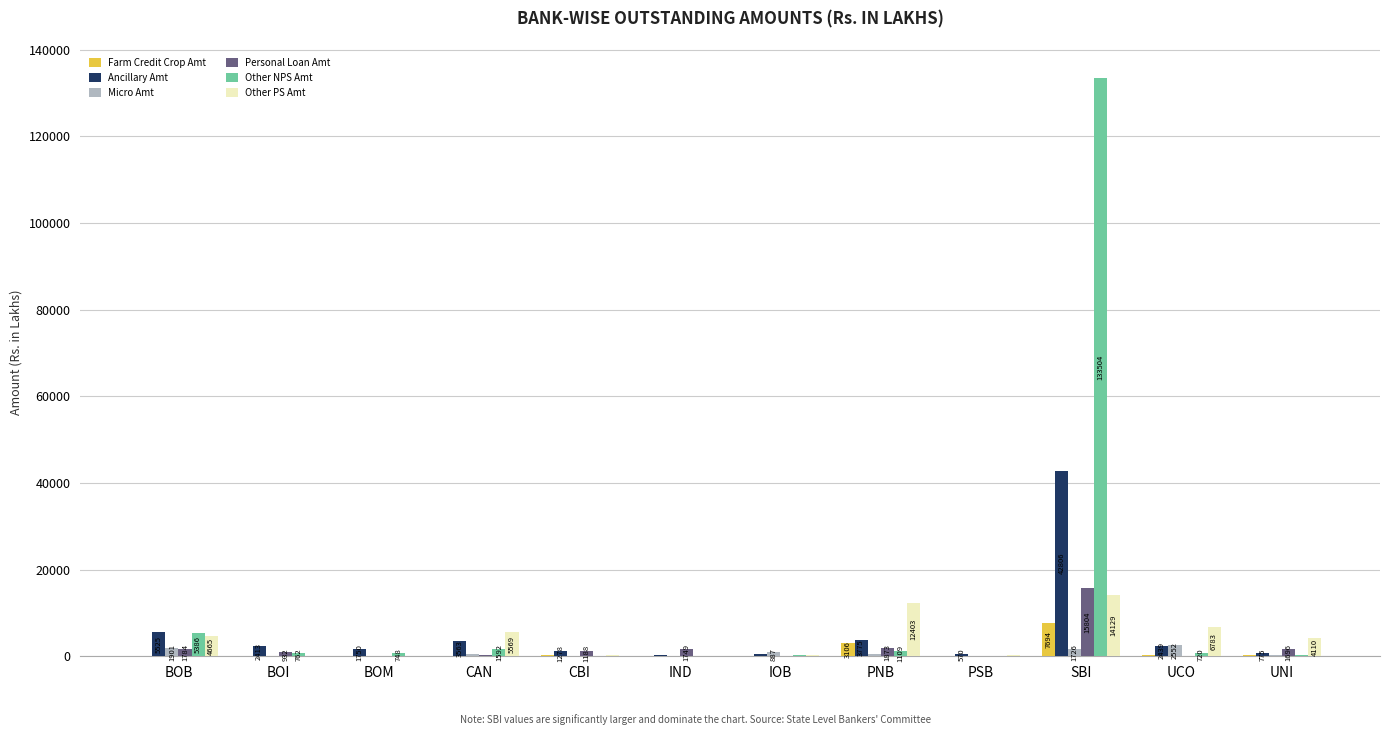

Count the number of data series in this chart.

6